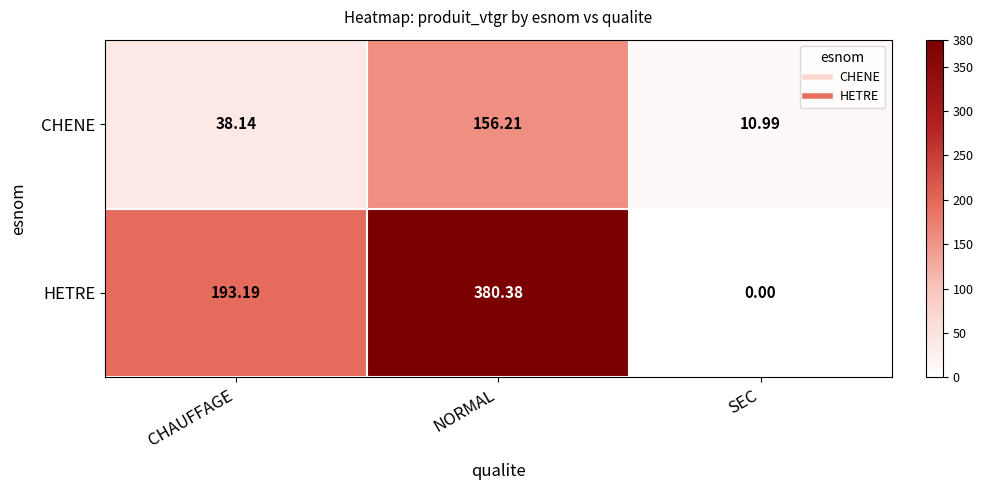

Which series has the largest range (max minus min)?

HETRE